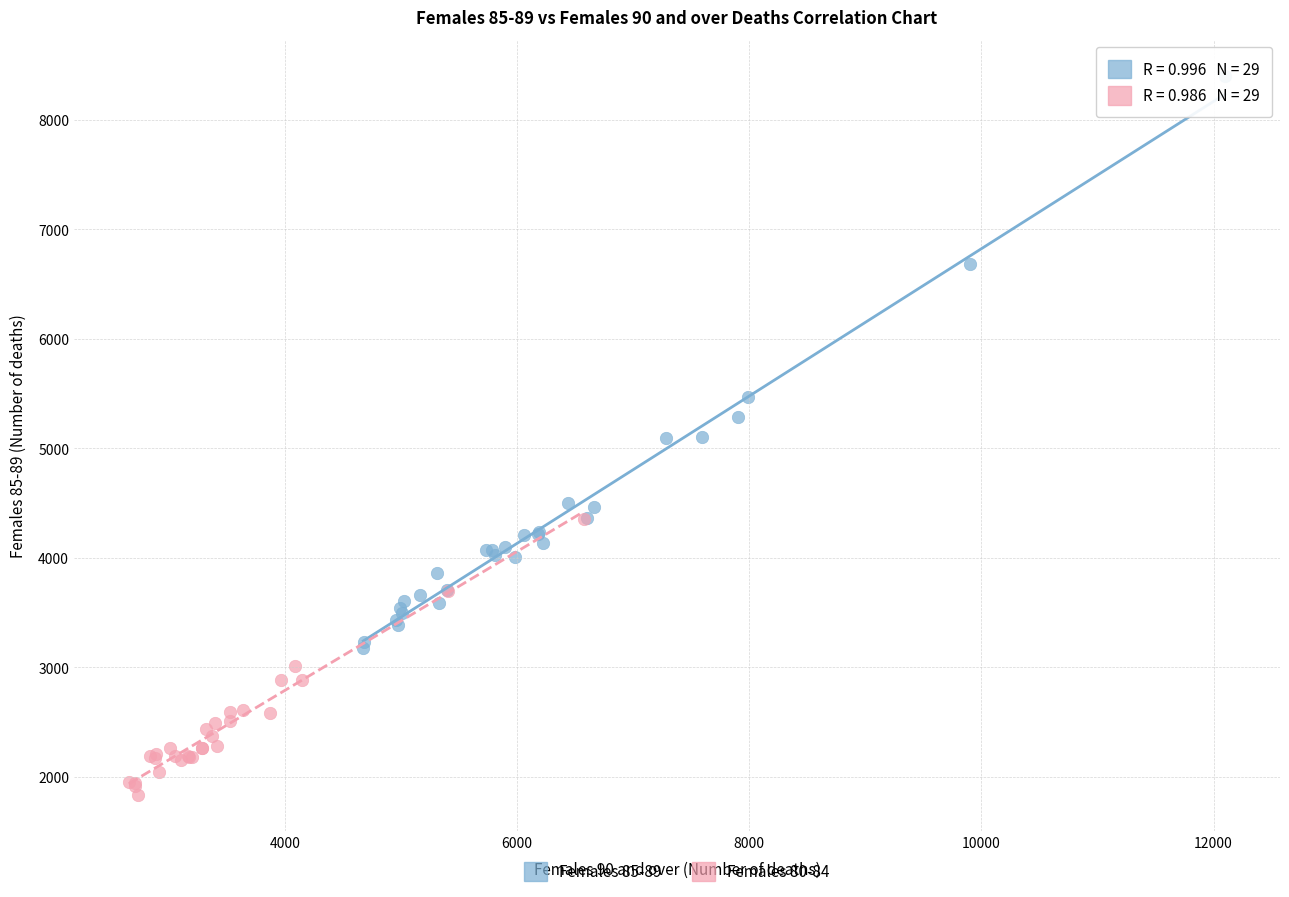

Which series has the largest Y range (max minus min)?

Females 85-89